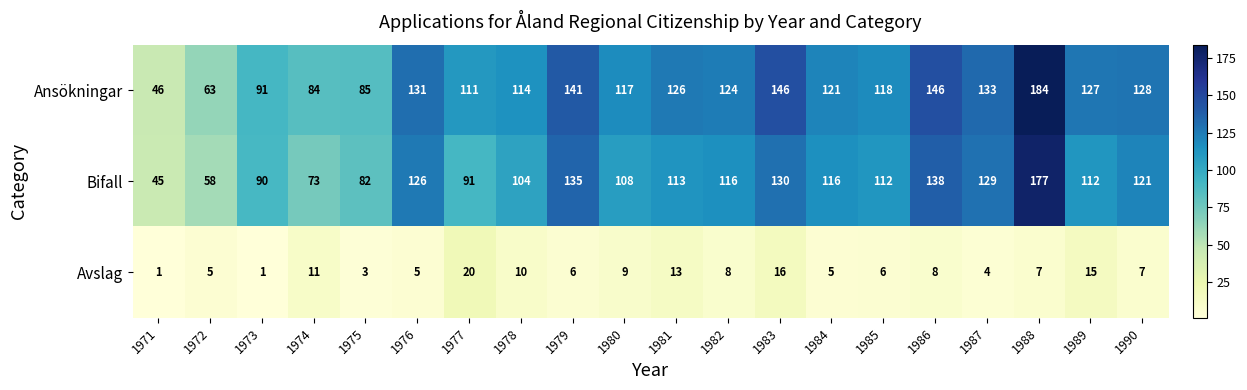

What is the smallest value displayed?

1